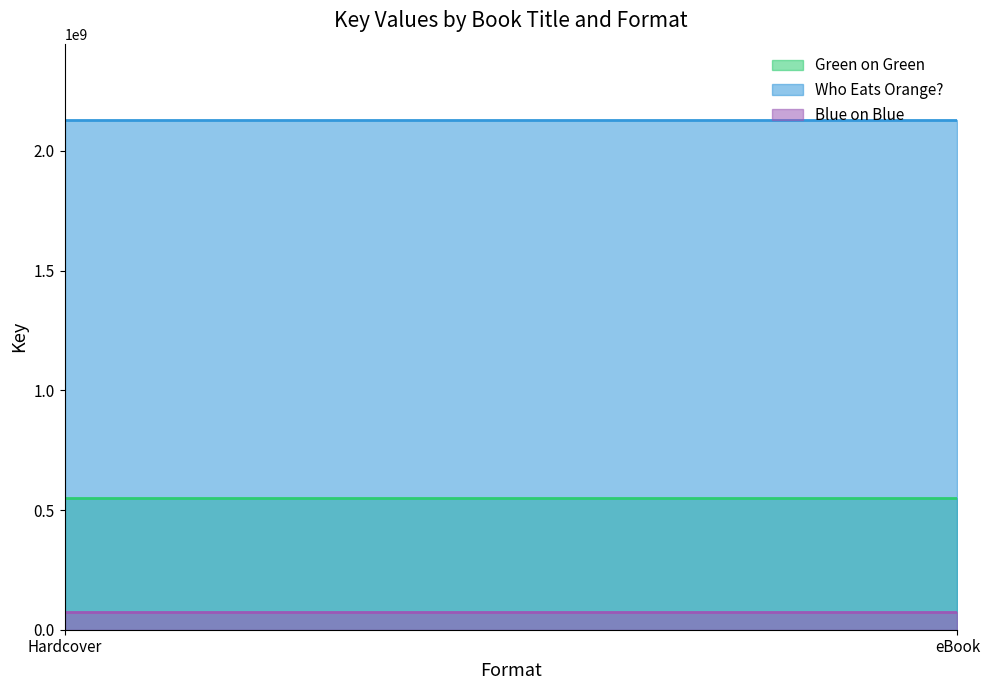

What is the difference between the highest and lowest values at Hardcover?

2055532769